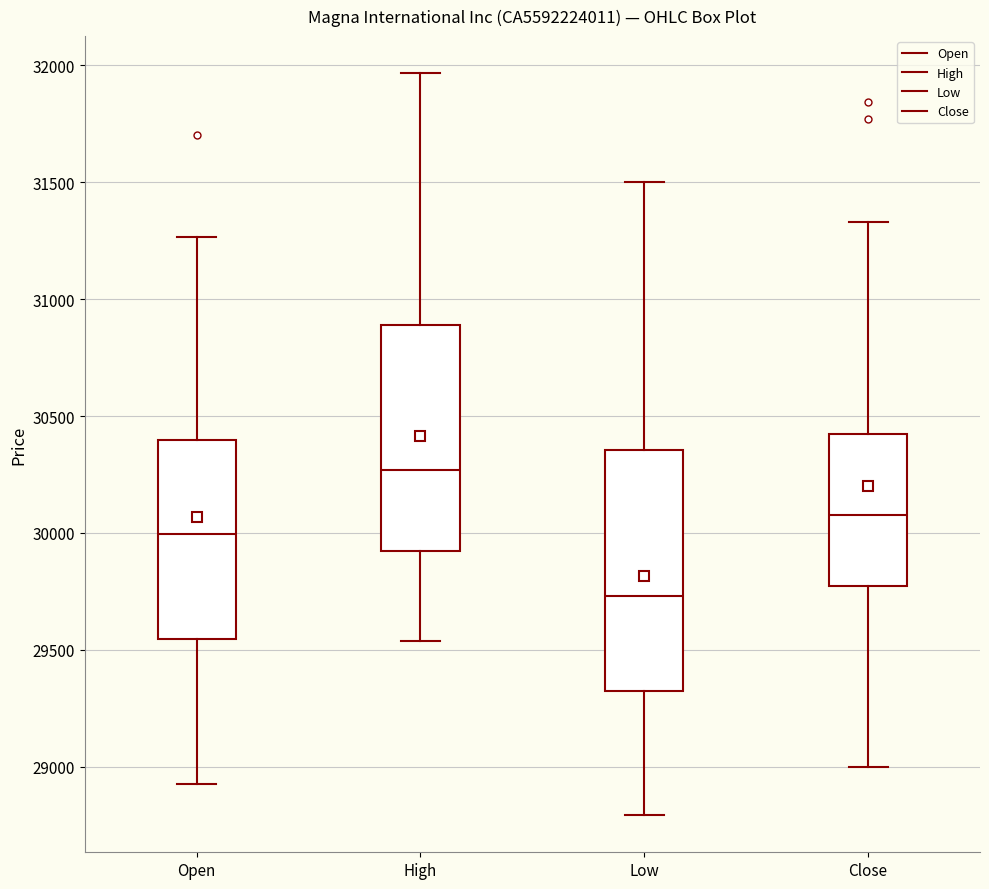

Where is the upper edge of the box for Close on the y-axis? The values are not printed on the chart, so give them approximately, as read against the axis.

30400